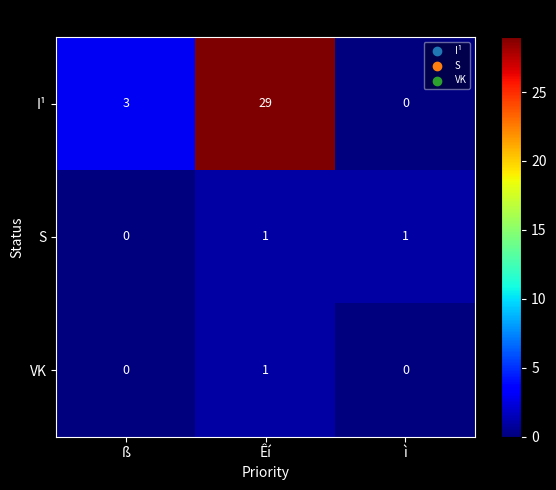

What is the average value of the I¹ series?

11